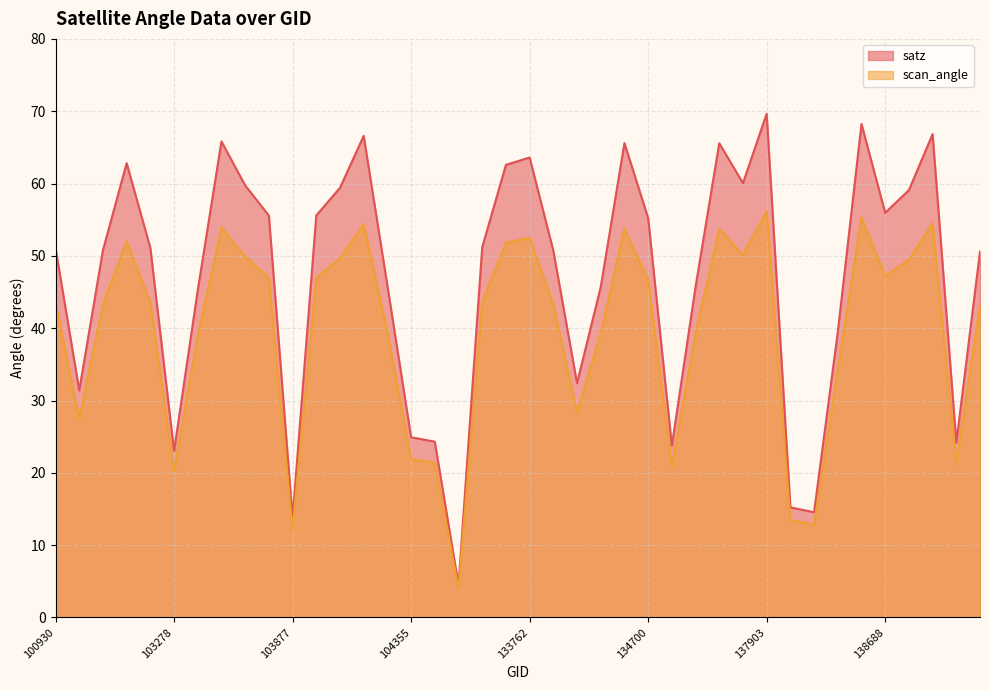

True or false: satz and scan_angle cross at least once.

False